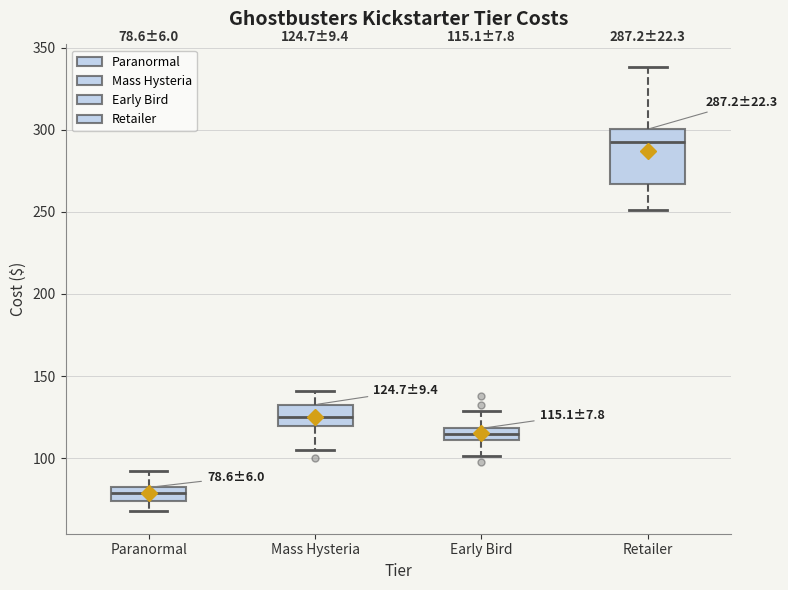

Which box is the tallest, from its lower edge to its upper edge?

Retailer